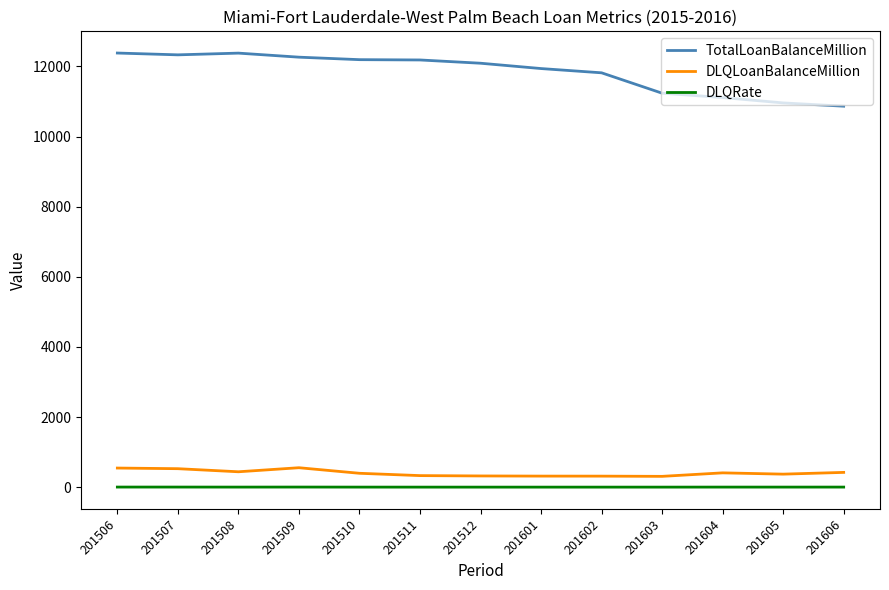

True or false: TotalLoanBalanceMillion and DLQLoanBalanceMillion intersect in this chart.

False